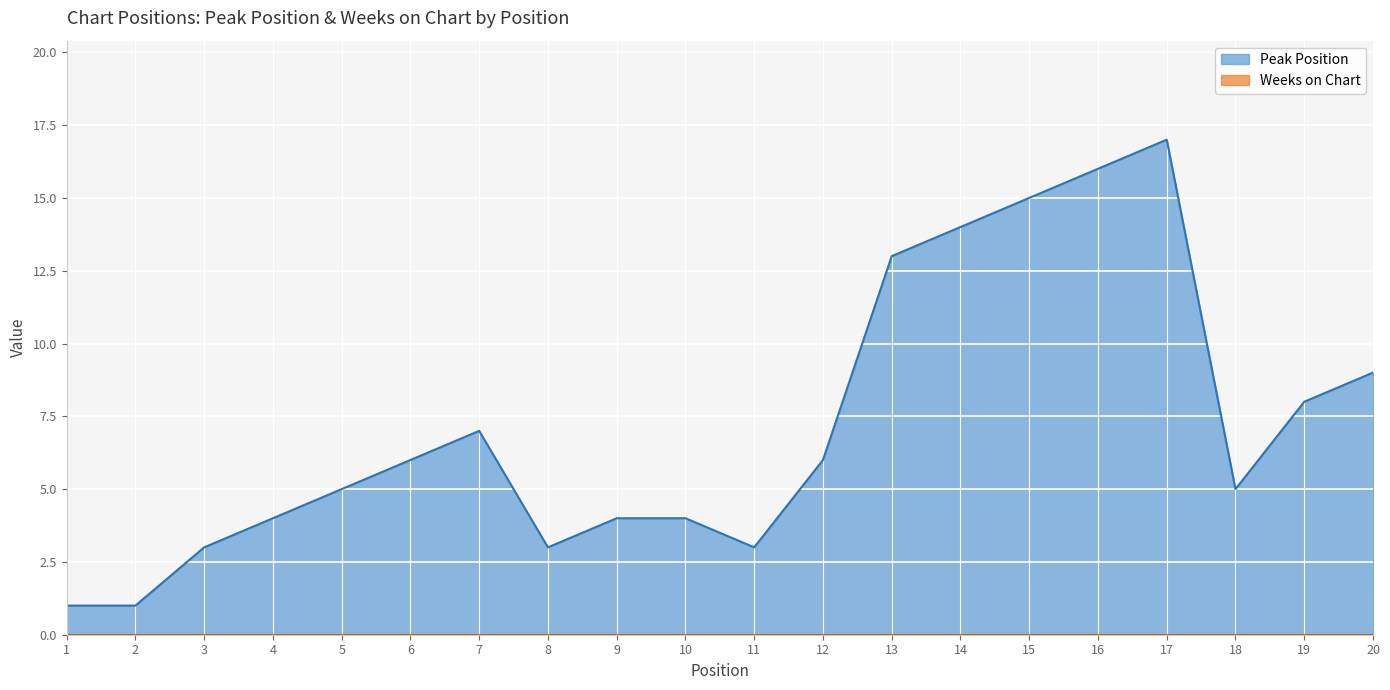

Is it true that the value at 19 is 14?

False